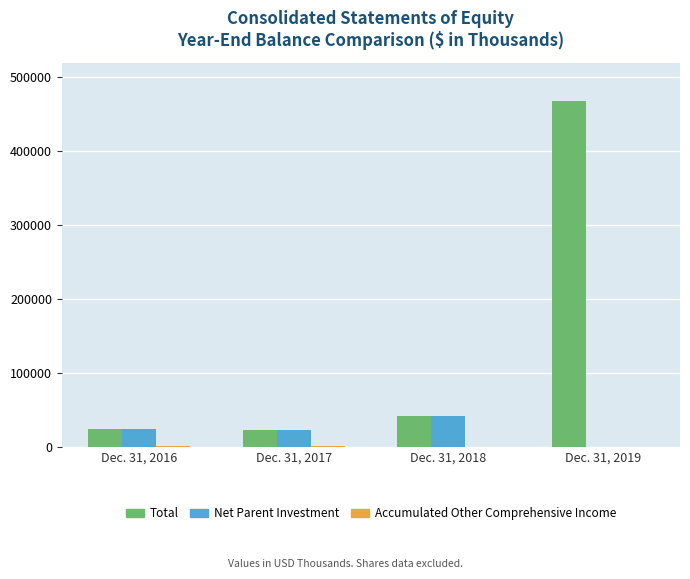

Count the number of data series in this chart.

3